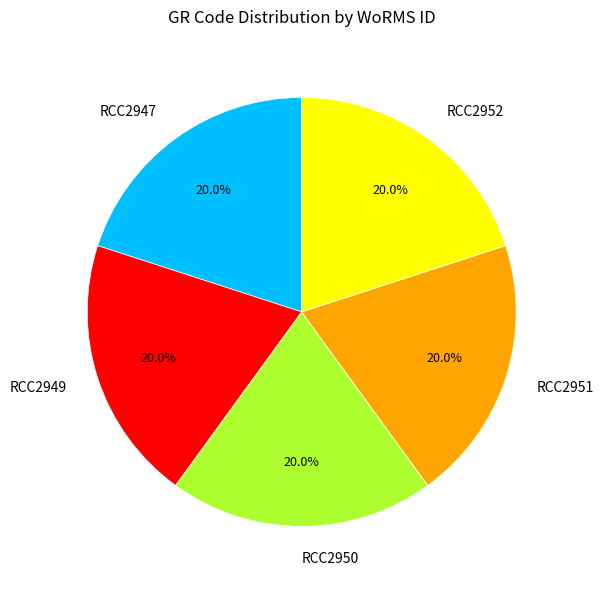

What is the total percentage of RCC2952 and RCC2947?

40.0%